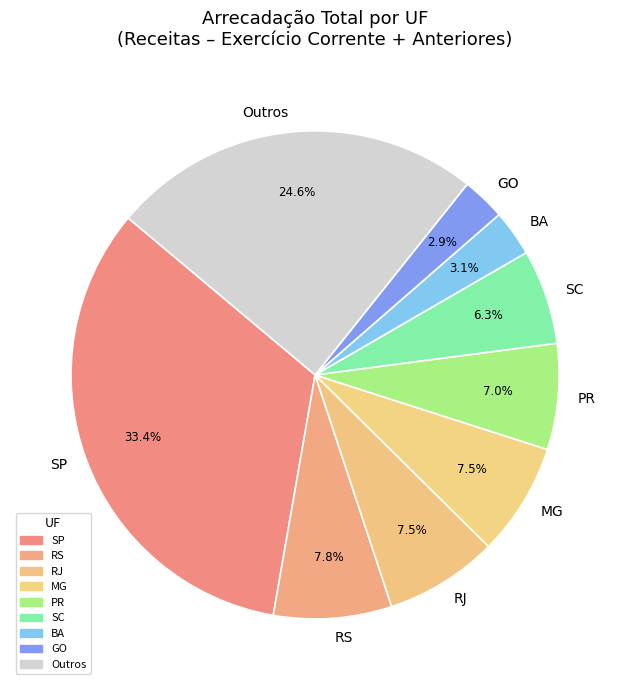

Is the sum of SC and BA greater than half?

No